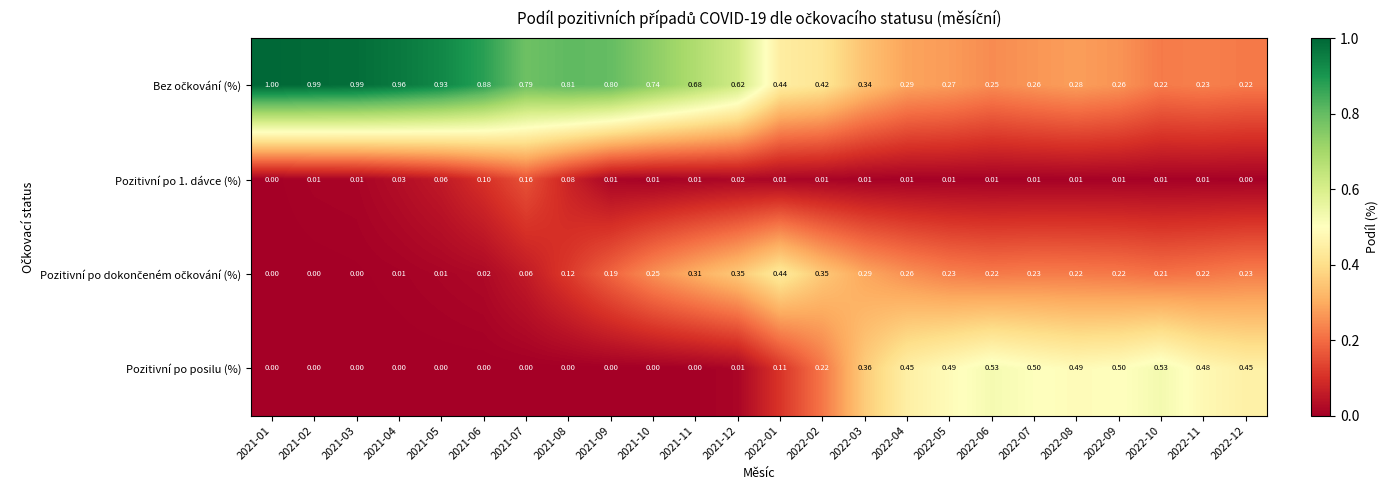

Which series changed the most between 2022-03 and 2022-07?

Pozitivní po posilu (%)